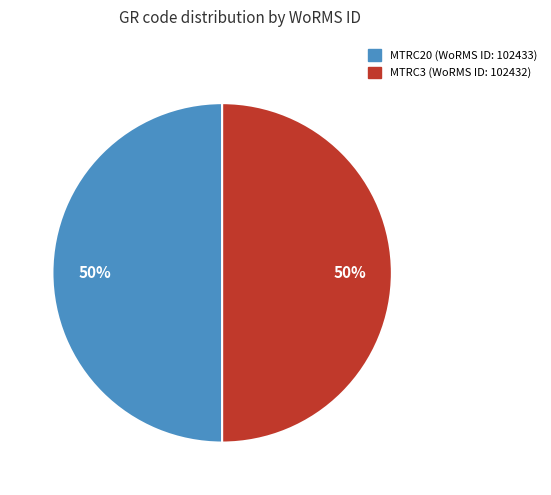

True or false: MTRC3 accounts for 50% of the total.

True